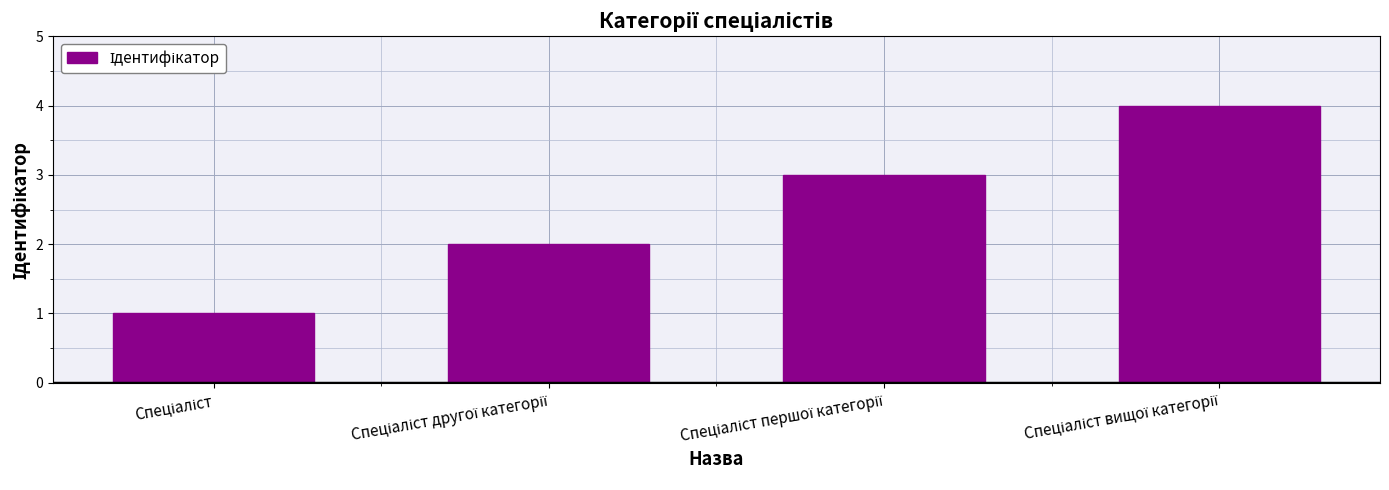

Are the bars grouped side by side (vs. stacked)?

No